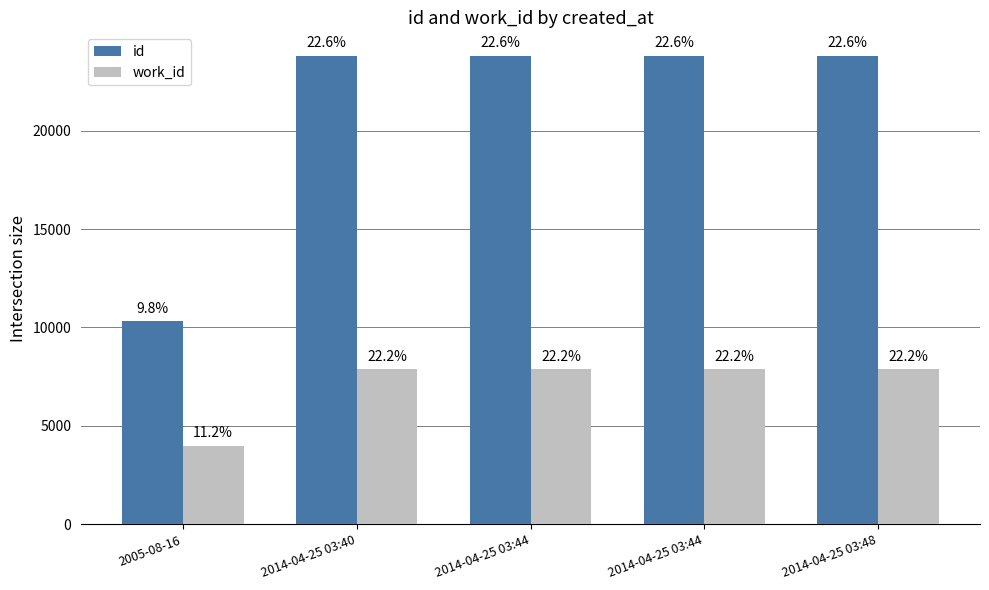

What is the smallest value displayed?

3978